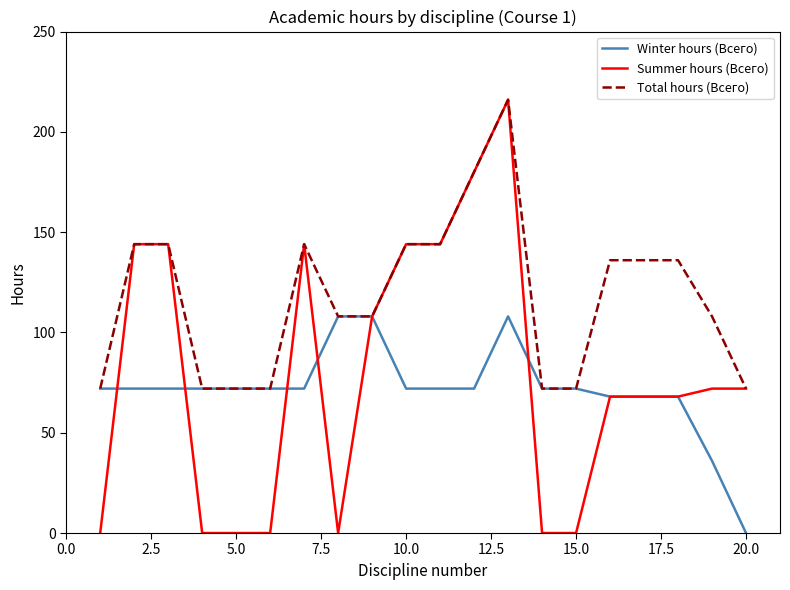

Which series has the largest total across all categories?

Total hours (Всего)